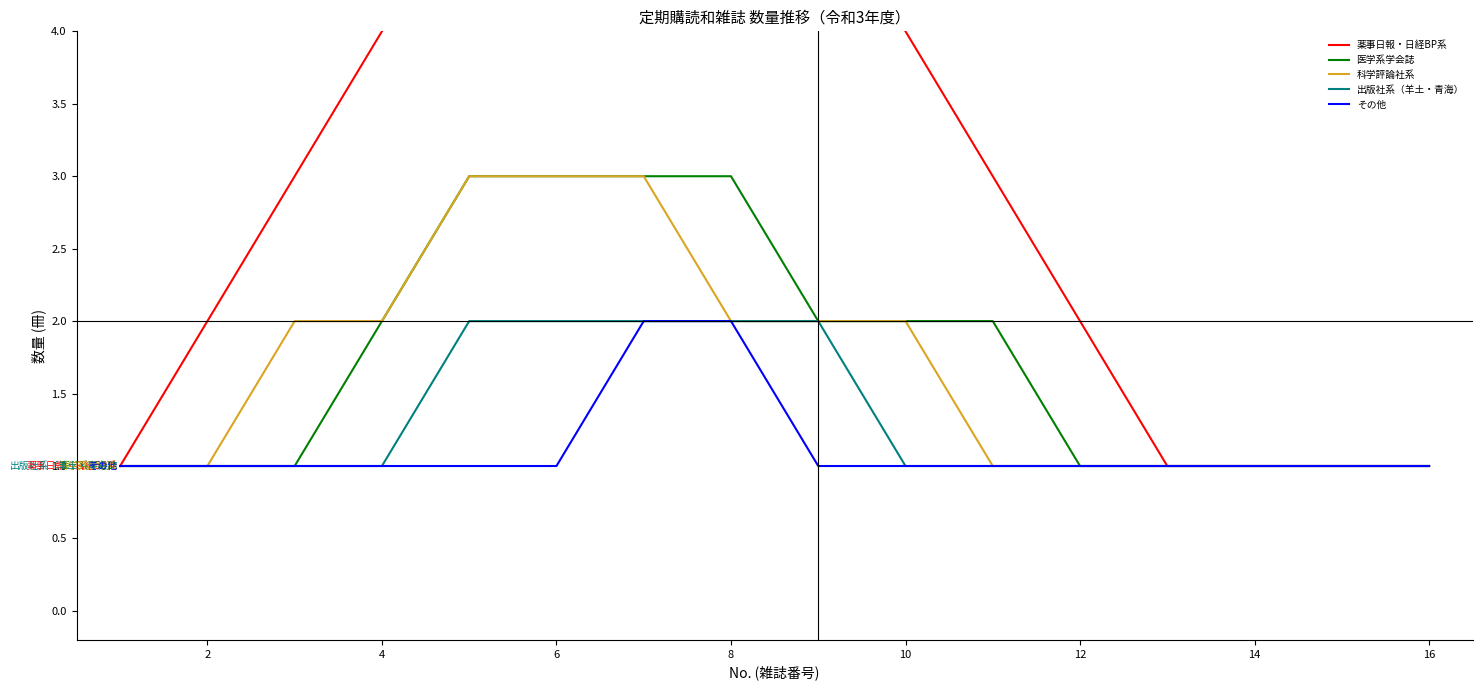

How many lines are shown in the chart?

5